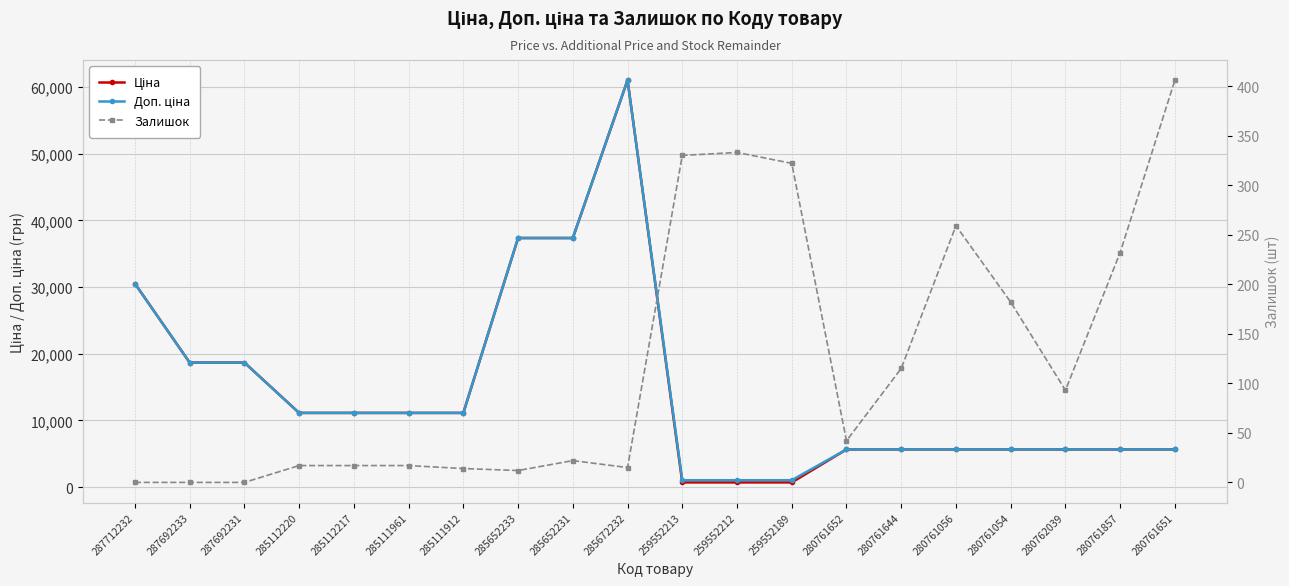

Is it true that Залишок equals 406.0 at 280761651?

True